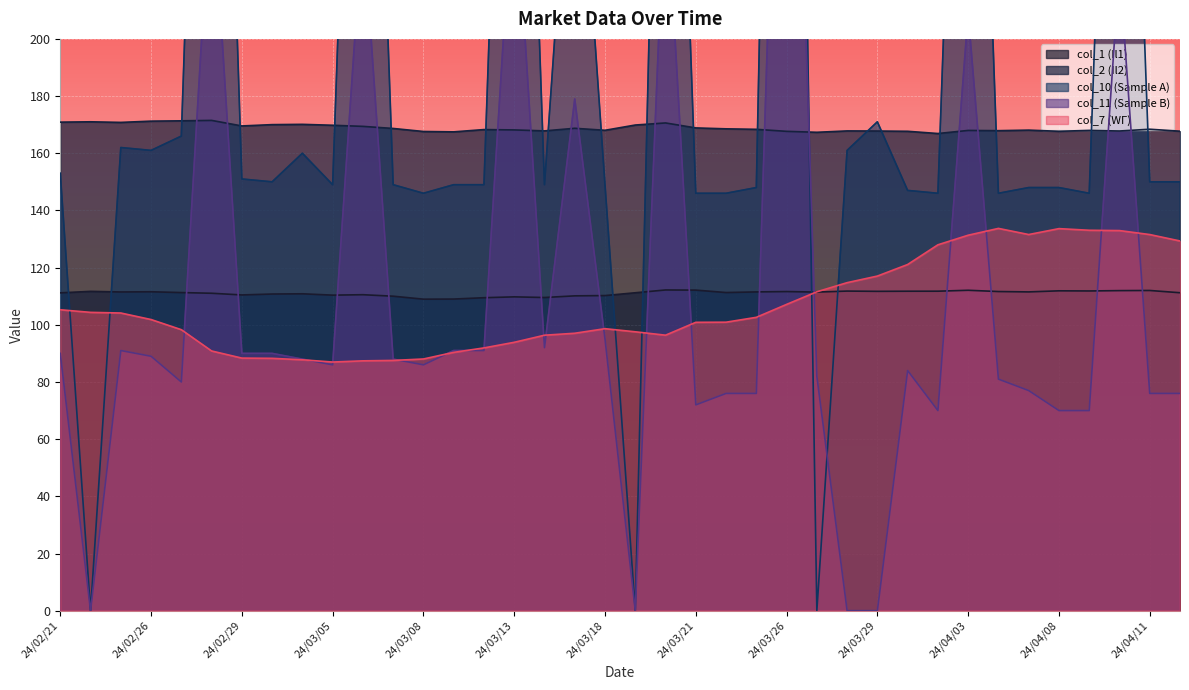

What is the label of the 29th point from the right?

24/03/05